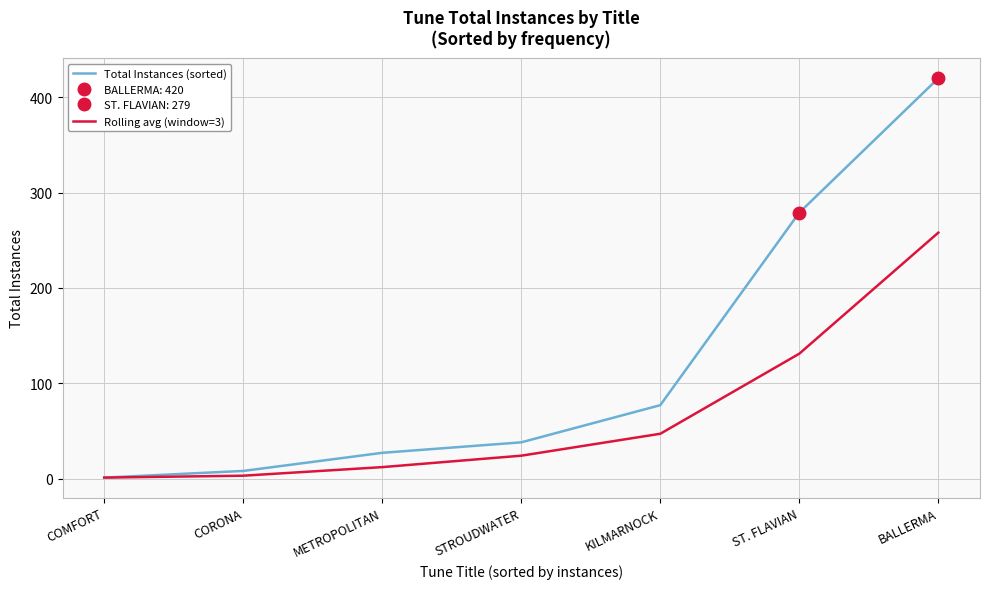

Which label corresponds to the smallest value in the chart?

COMFORT